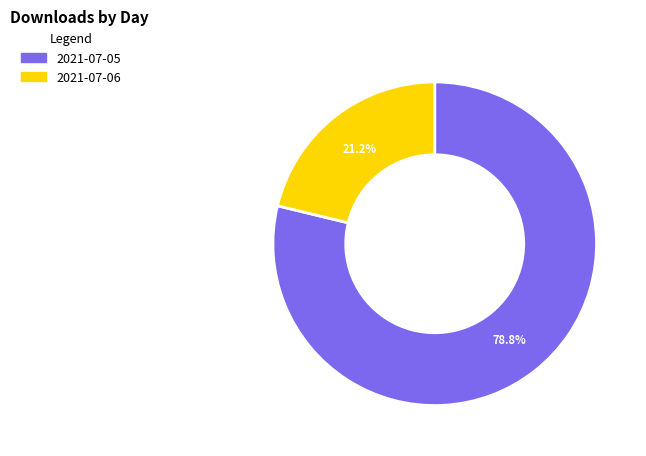

Is 2021-07-06 the majority of the pie?

No